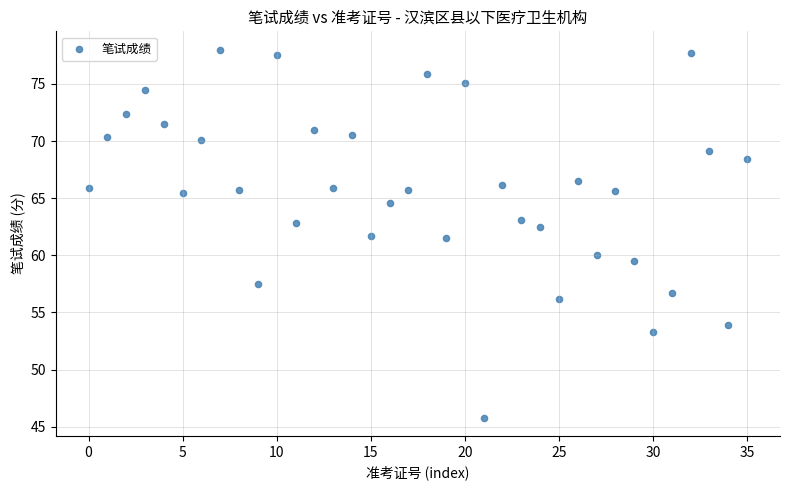

What is the range of Y values (max minus min)?

32.2